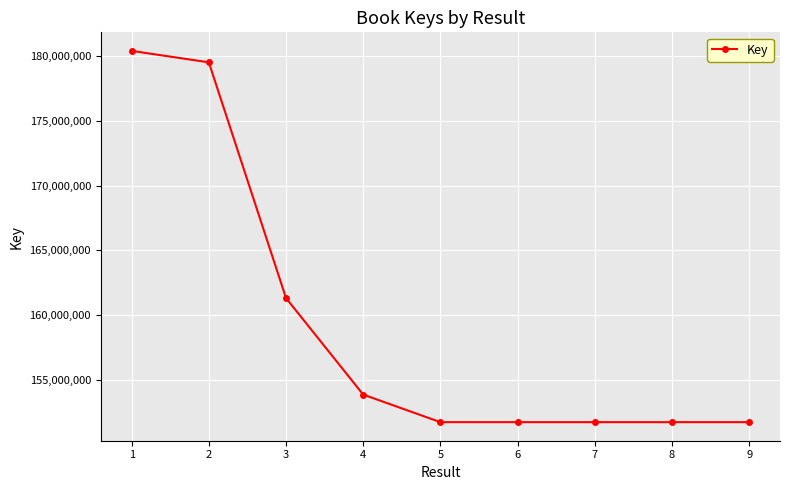

What value does the data have at 6, to the nearest 50?

151714350